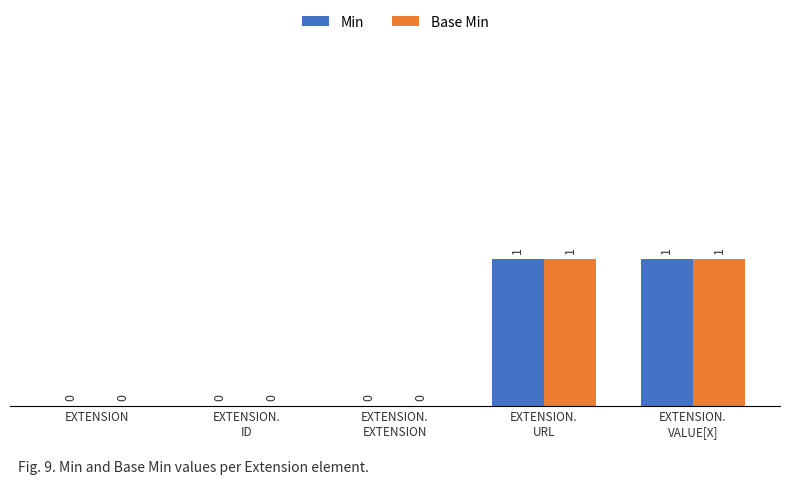

The Min series shows -1 at EXTENSION. True or false?

False